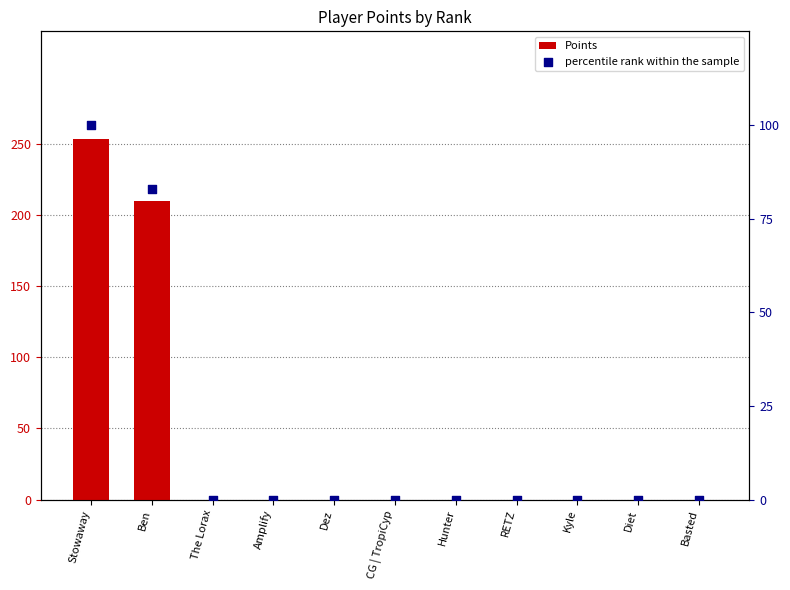

Which series contains the lowest Y value?

Points